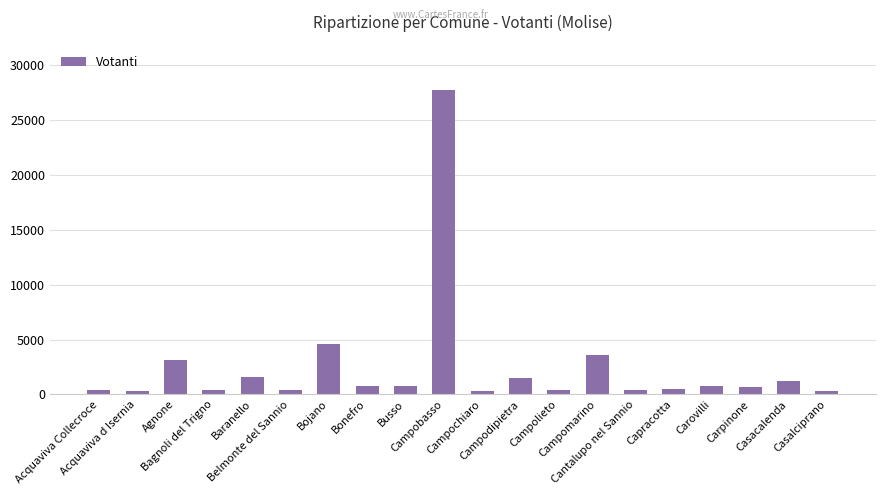

What is the sum of the values at Campolieto and Casalciprano?

768